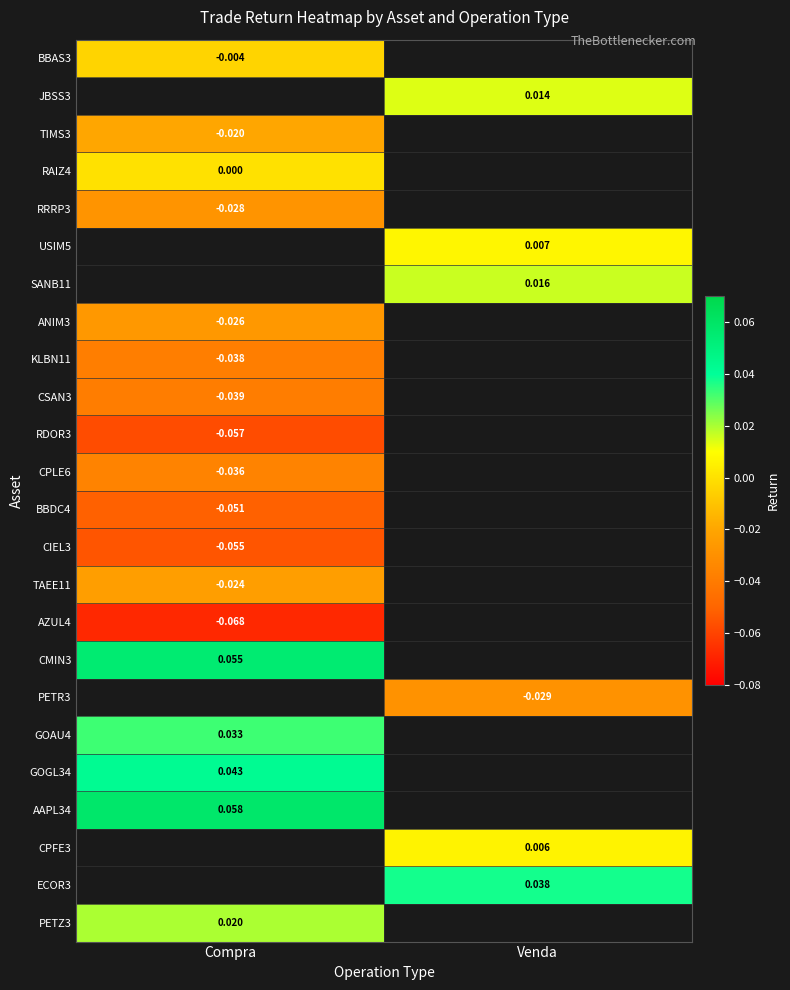

Is the value of USIM5 at Venda greater than the value of CPFE3 at Venda?

Yes